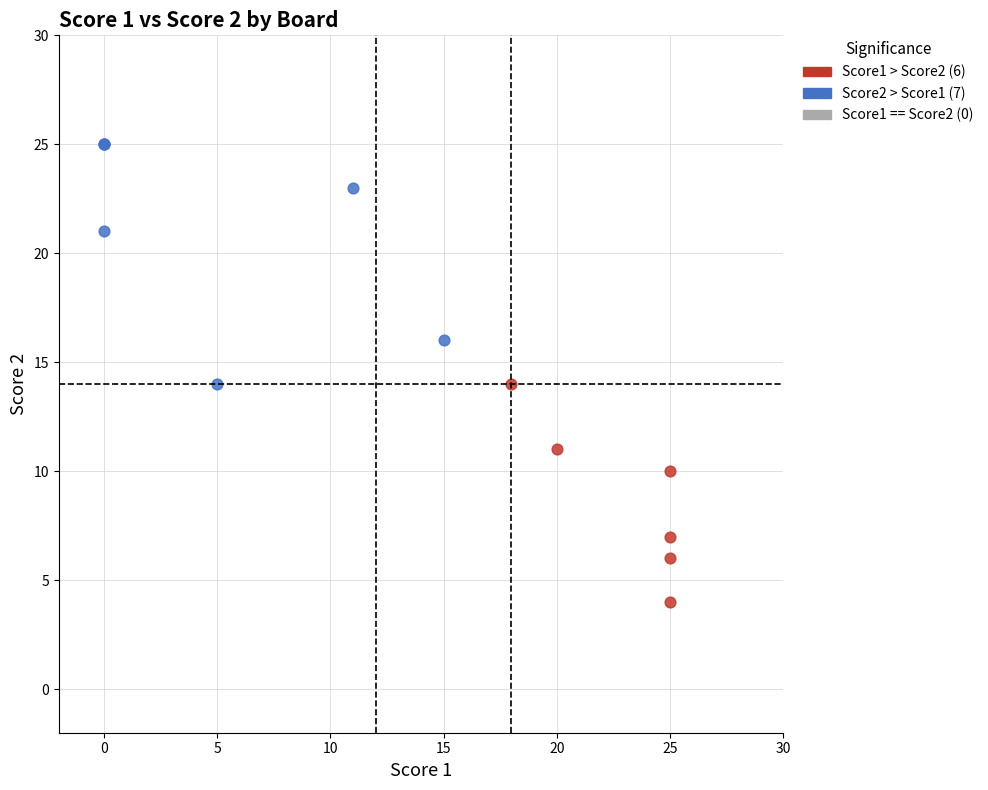

Which series contains the highest Y value?

Score2 > Score1 (7)